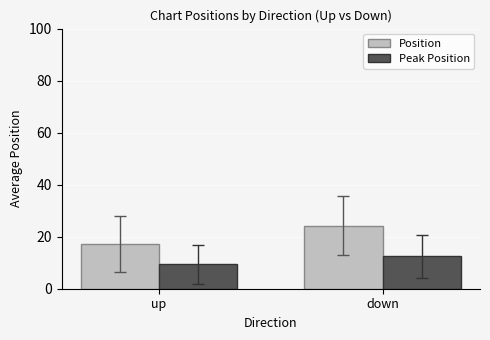

At down, list the series in order from smallest to largest.

Peak Position, Position